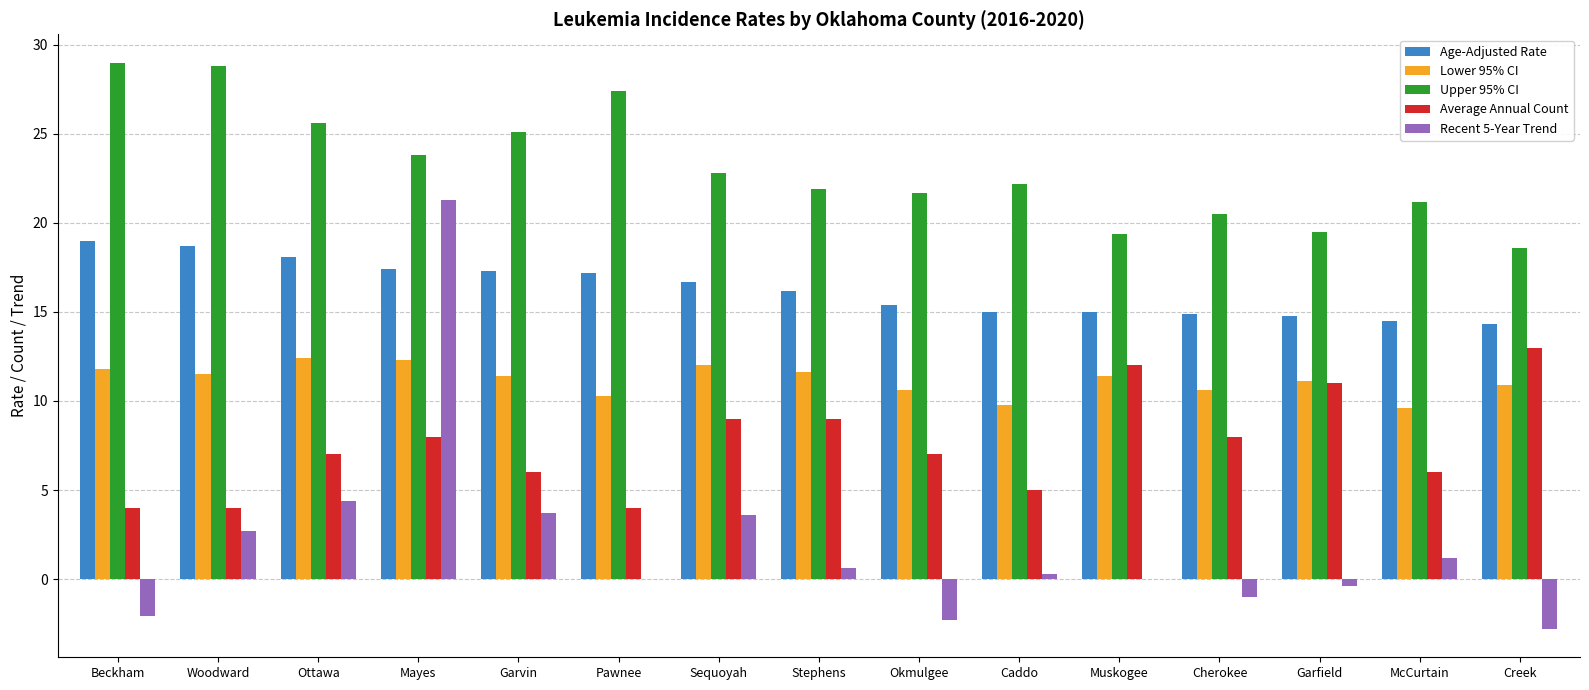

What are all the series names shown in the legend?

Age-Adjusted Rate, Lower 95% CI, Upper 95% CI, Average Annual Count, Recent 5-Year Trend